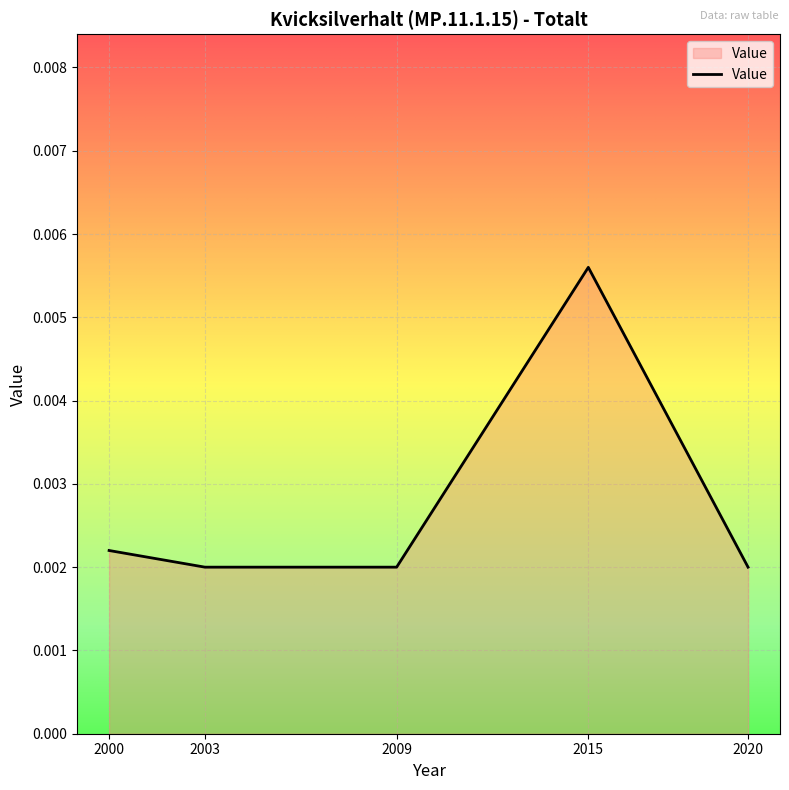

Where is the first local maximum?

2015